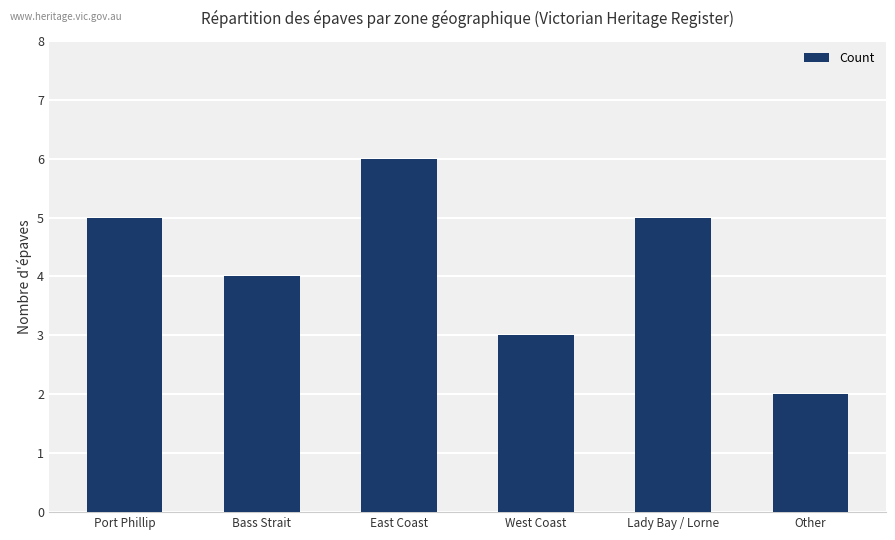

How many values are below 5?

3